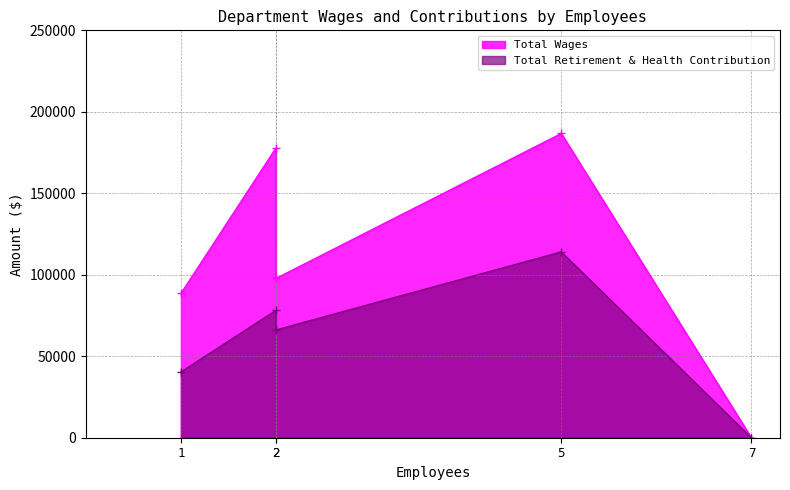

List the series in order of their overall mean, lowest first.

Total Retirement & Health Contribution, Total Wages